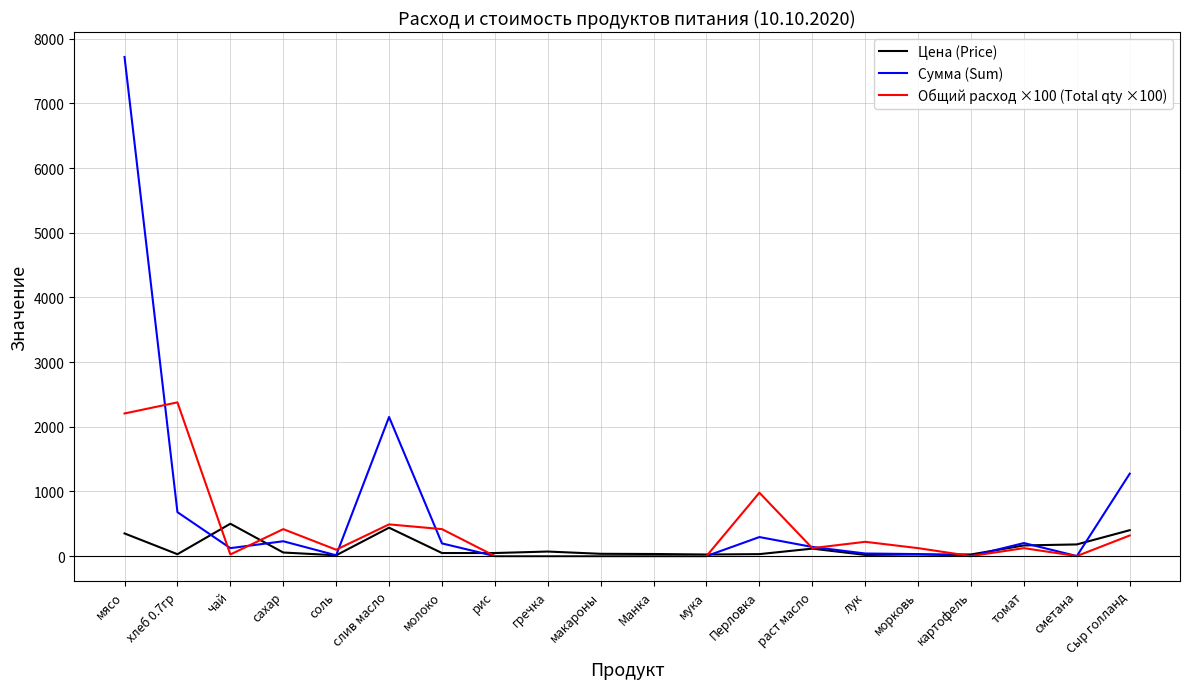

Where is the first local minimum for Общий расход ×100 (Total qty ×100)?

чай